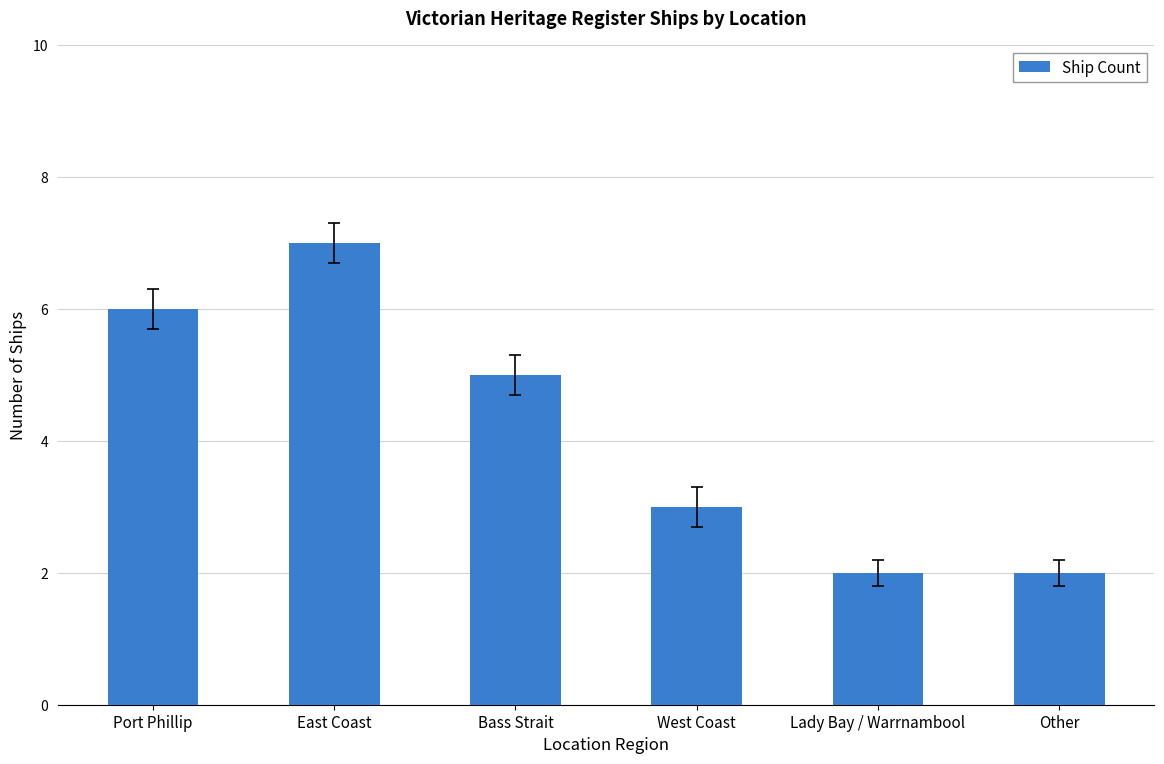

Between Bass Strait and Port Phillip, which is larger?

Port Phillip